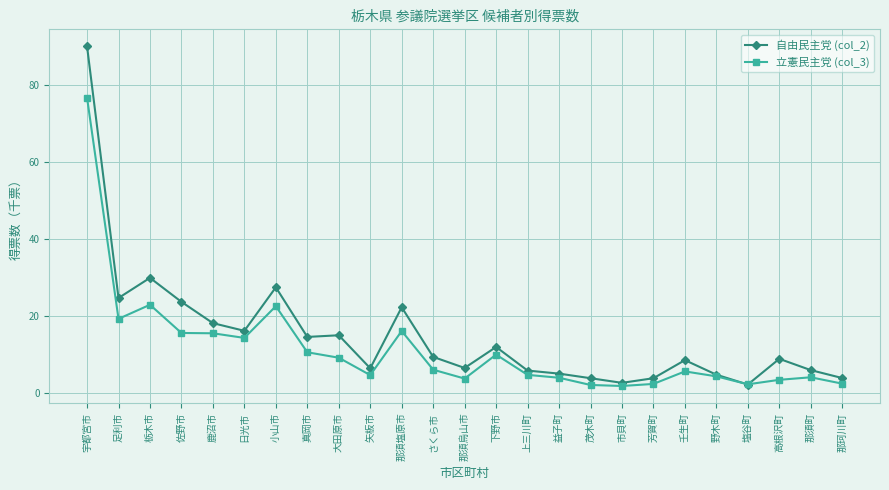

How many times do 立憲民主党 (col_3) and 自由民主党 (col_2) cross each other?

2